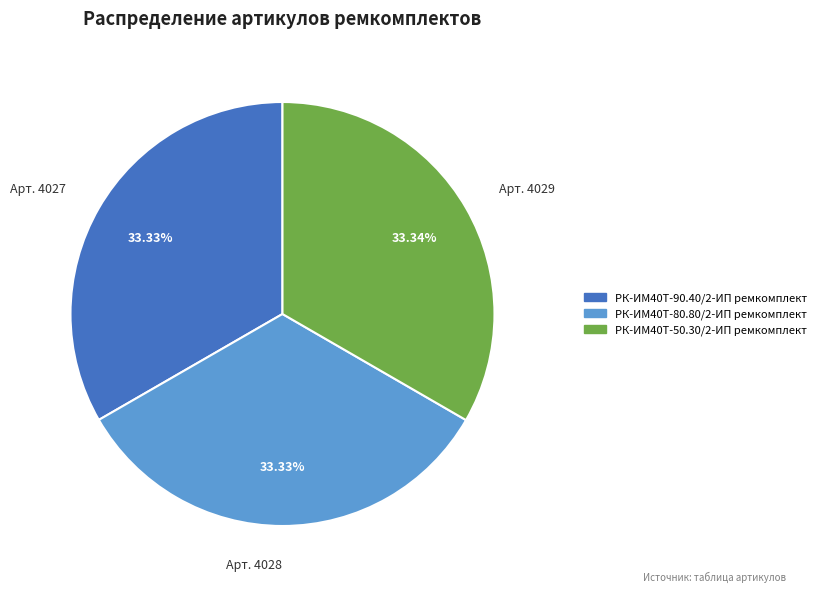

What percentage is the РК-ИМ40T-80.80/2-ИП ремкомплект slice, to the nearest percent?

33%